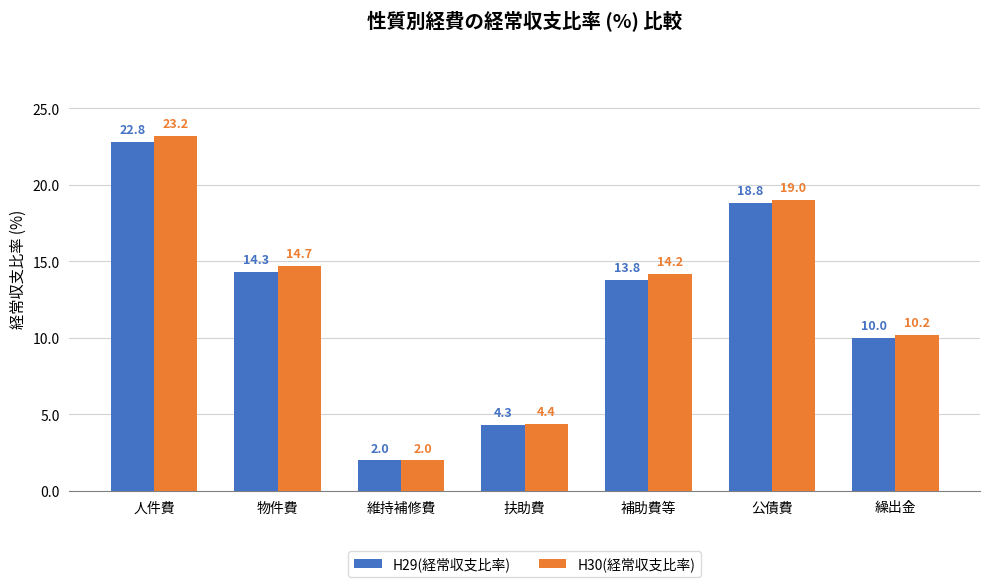

Which series has the widest spread of values?

H30(経常収支比率)